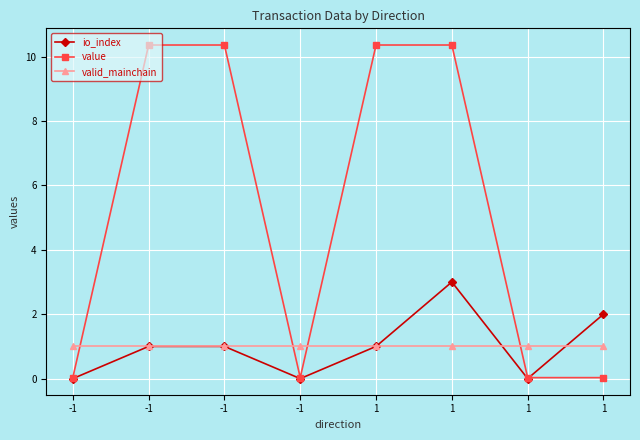

What are all the series names shown in the legend?

io_index, value, valid_mainchain